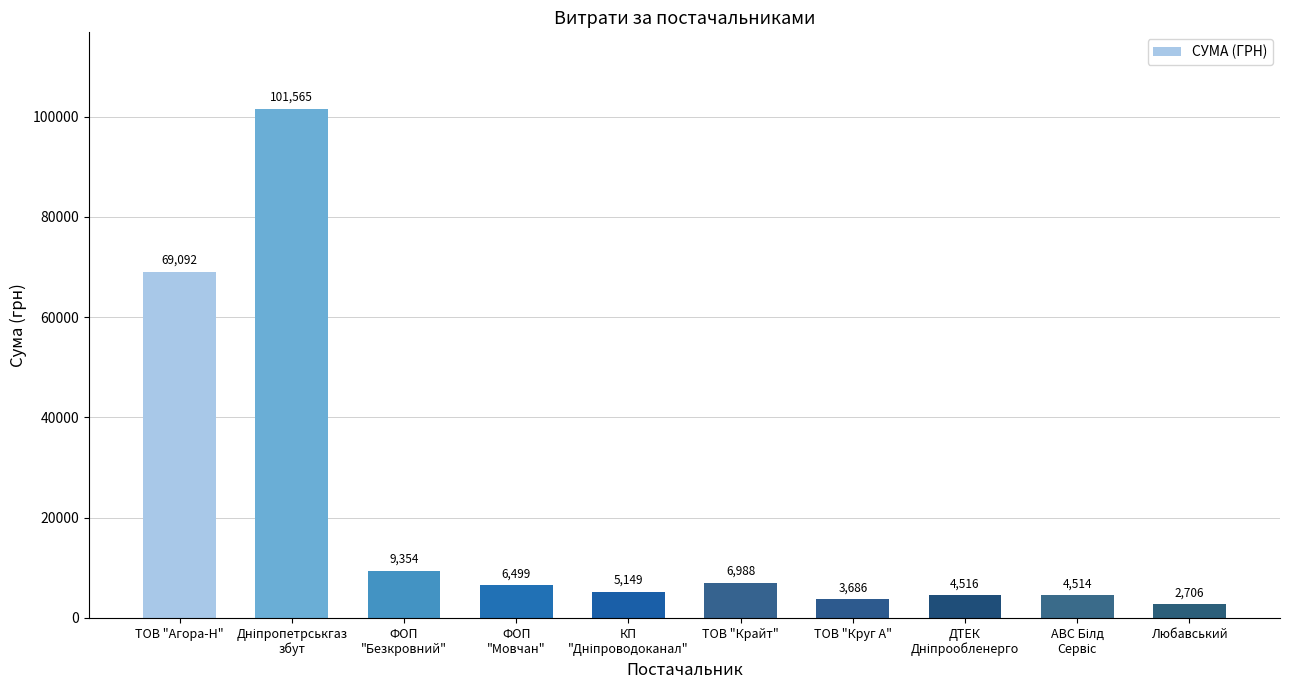

At which label is the value closest to 52135?

ТОВ "Агора-Н"